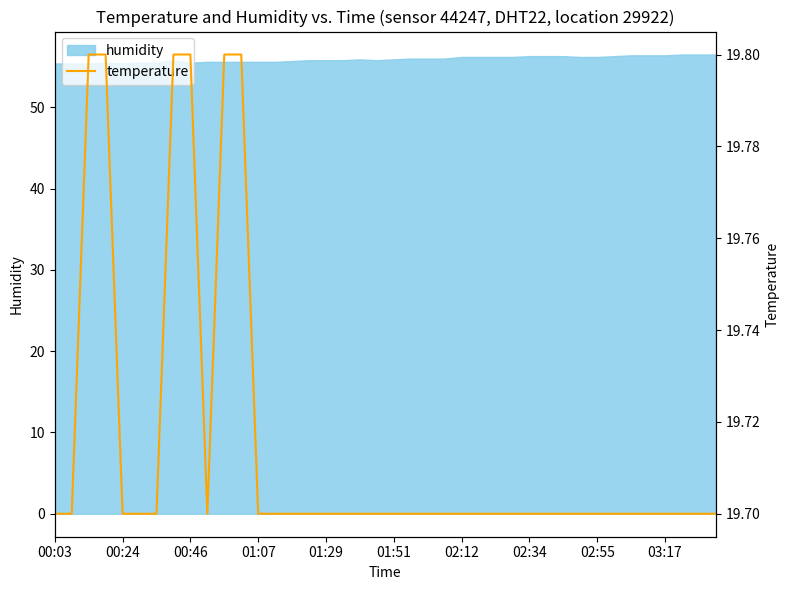

What position from the left is 38?

39